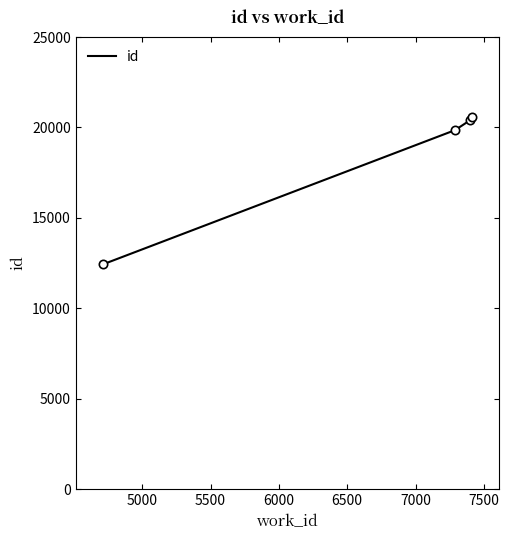

What is the difference between the maximum and minimum values?

8150